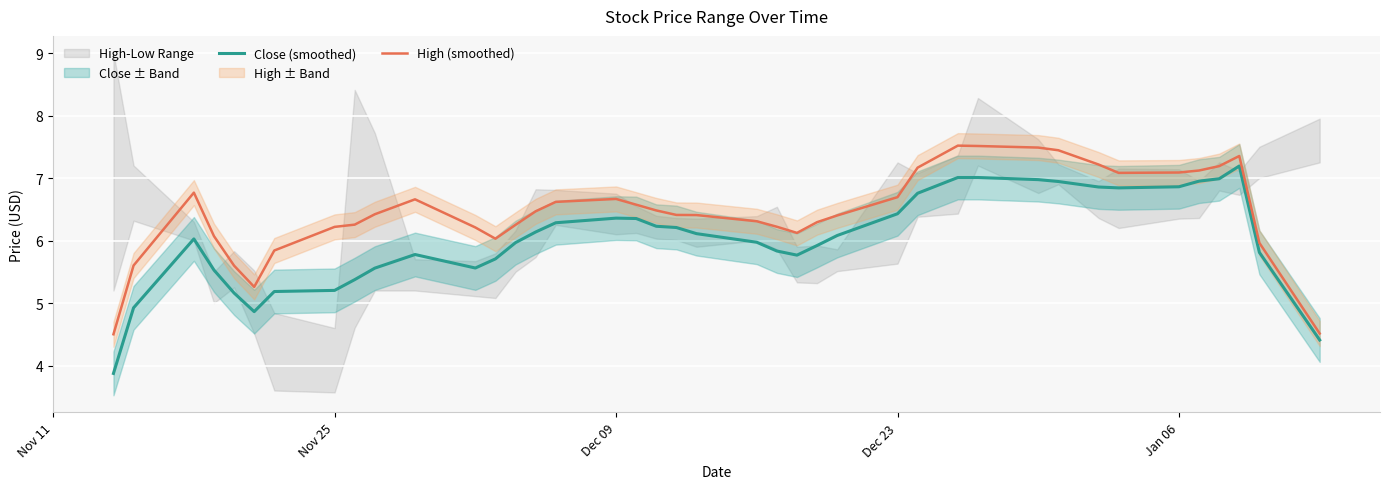

How many values in the High (smoothed) series are below 6?

7